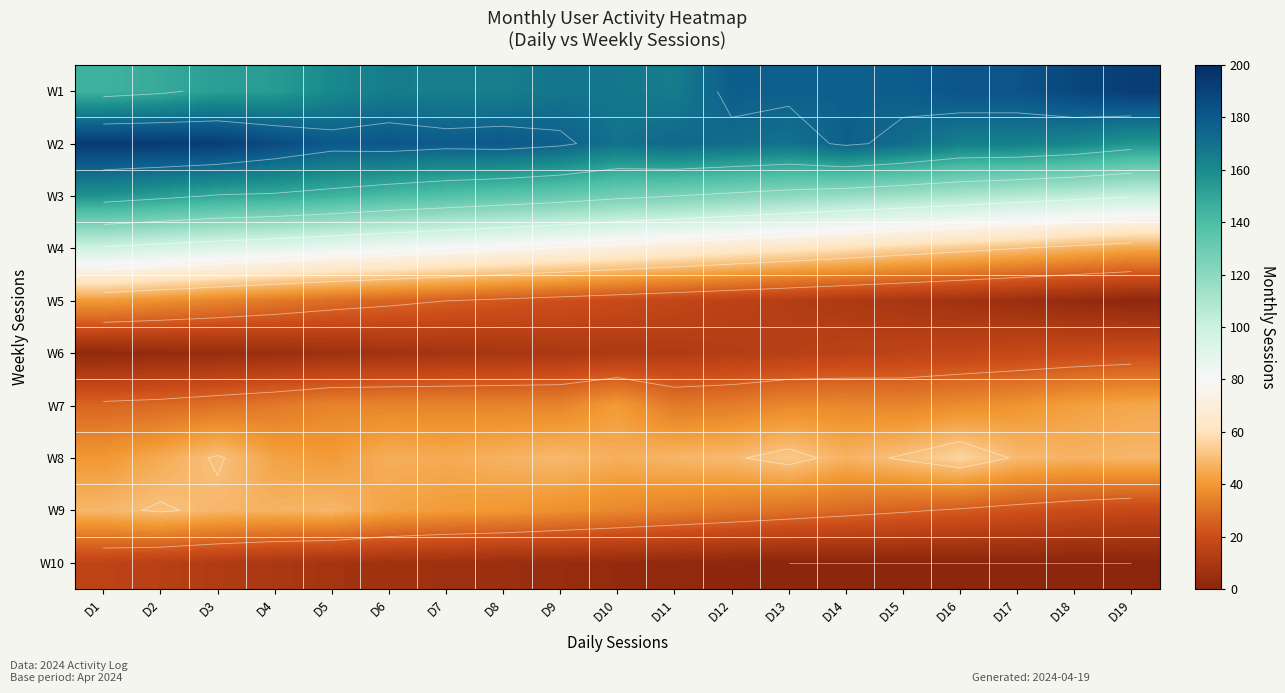

At how many categories does at least one series exceed 67?

19